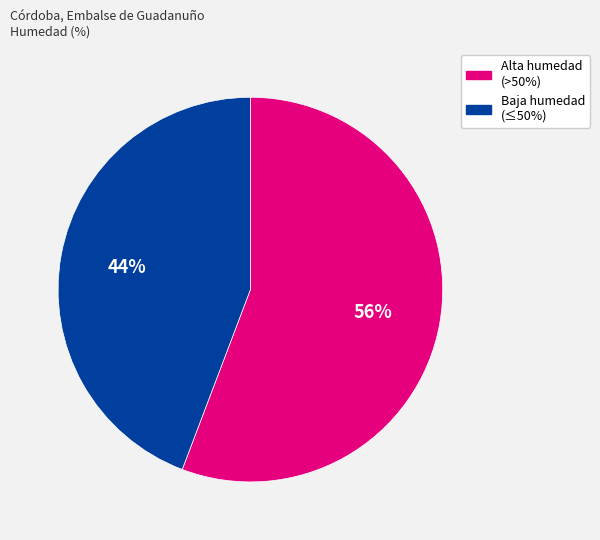

Which has a higher value, Baja humedad (≤50%) or Alta humedad (>50%)?

Alta humedad (>50%)